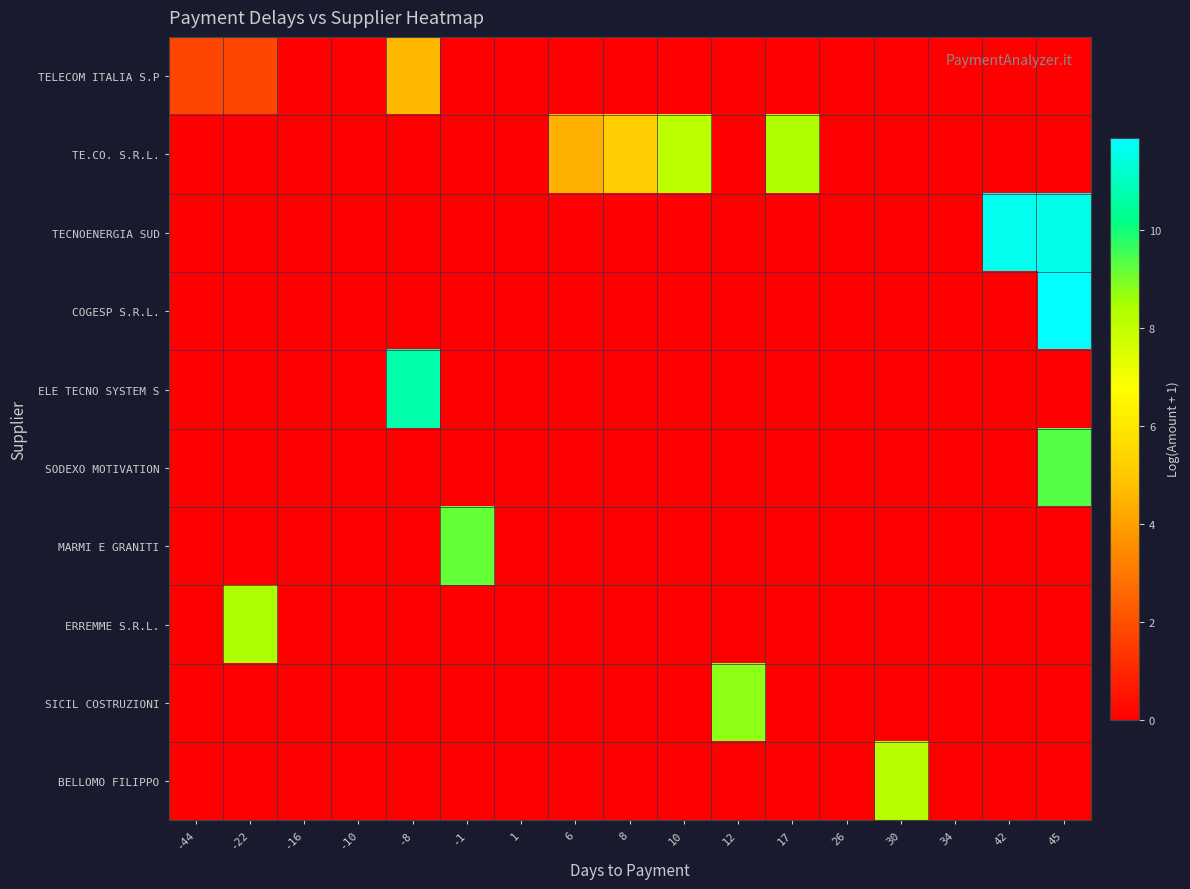

Reading left to right, list all the values displayed in this chart.

TELECOM ITALIA S.P: -44=1.8	-22=1.8	-16=0.0	-10=0.0	-8=4.6	-1=0.0	1=0.0	6=0.0	8=0.0	10=0.0	12=0.0	17=0.0	26=0.0	30=0.0	34=0.0	42=0.0	45=0.0
TE.CO. S.R.L.: -44=0.0	-22=0.0	-16=0.0	-10=0.0	-8=0.0	-1=0.0	1=0.0	6=4.4	8=5.1	10=8.1	12=0.0	17=8.4	26=0.0	30=0.0	34=0.0	42=0.0	45=0.0
TECNOENERGIA SUD: -44=0.0	-22=0.0	-16=0.0	-10=0.0	-8=0.0	-1=0.0	1=0.0	6=0.0	8=0.0	10=0.0	12=0.0	17=0.0	26=0.0	30=0.0	34=0.0	42=11.6	45=11.5
COGESP S.R.L.: -44=0.0	-22=0.0	-16=0.0	-10=0.0	-8=0.0	-1=0.0	1=0.0	6=0.0	8=0.0	10=0.0	12=0.0	17=0.0	26=0.0	30=0.0	34=0.0	42=0.0	45=11.9
ELE TECNO SYSTEM S: -44=0.0	-22=0.0	-16=0.0	-10=0.0	-8=10.7	-1=0.0	1=0.0	6=0.0	8=0.0	10=0.0	12=0.0	17=0.0	26=0.0	30=0.0	34=0.0	42=0.0	45=0.0
SODEXO MOTIVATION: -44=0.0	-22=0.0	-16=0.0	-10=0.0	-8=0.0	-1=0.0	1=0.0	6=0.0	8=0.0	10=0.0	12=0.0	17=0.0	26=0.0	30=0.0	34=0.0	42=0.0	45=9.3
MARMI E GRANITI: -44=0.0	-22=0.0	-16=0.0	-10=0.0	-8=0.0	-1=9.2	1=0.0	6=0.0	8=0.0	10=0.0	12=0.0	17=0.0	26=0.0	30=0.0	34=0.0	42=0.0	45=0.0
ERREMME S.R.L.: -44=0.0	-22=8.4	-16=0.0	-10=0.0	-8=0.0	-1=0.0	1=0.0	6=0.0	8=0.0	10=0.0	12=0.0	17=0.0	26=0.0	30=0.0	34=0.0	42=0.0	45=0.0
SICIL COSTRUZIONI: -44=0.0	-22=0.0	-16=0.0	-10=0.0	-8=0.0	-1=0.0	1=0.0	6=0.0	8=0.0	10=0.0	12=8.8	17=0.0	26=0.0	30=0.0	34=0.0	42=0.0	45=0.0
BELLOMO FILIPPO: -44=0.0	-22=0.0	-16=0.0	-10=0.0	-8=0.0	-1=0.0	1=0.0	6=0.0	8=0.0	10=0.0	12=0.0	17=0.0	26=0.0	30=8.2	34=0.0	42=0.0	45=0.0